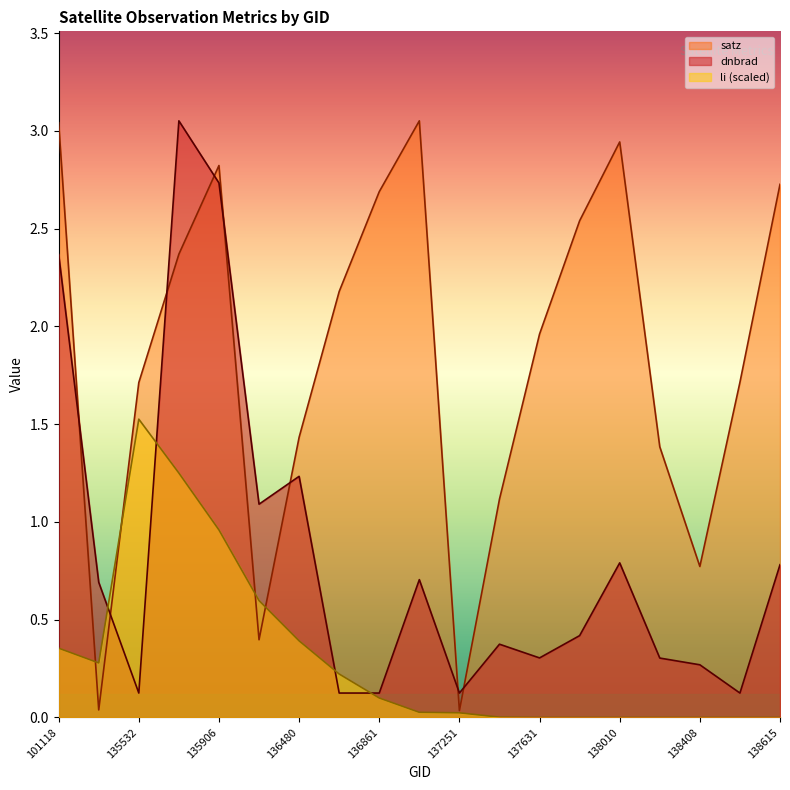

How many intersections are there between li and dnbrad?

4